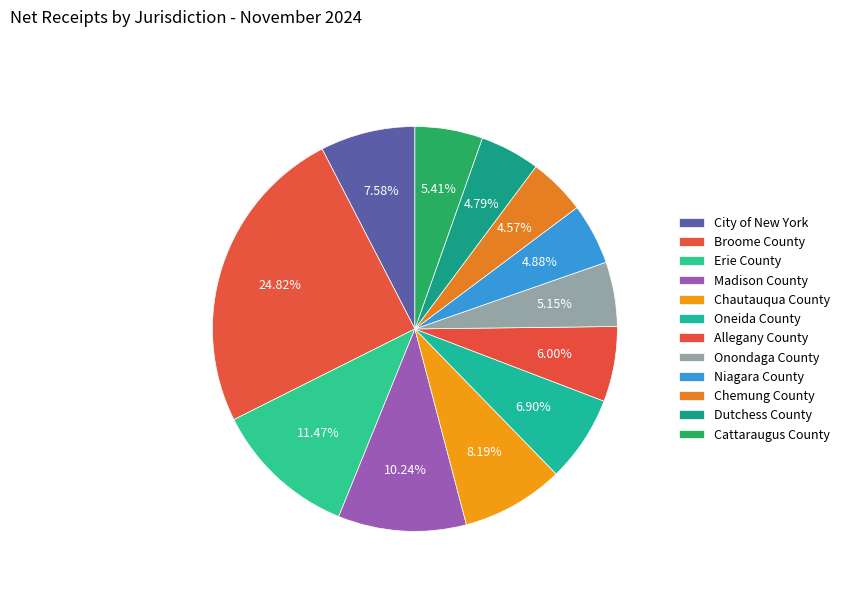

Which slice is the largest?

Broome County